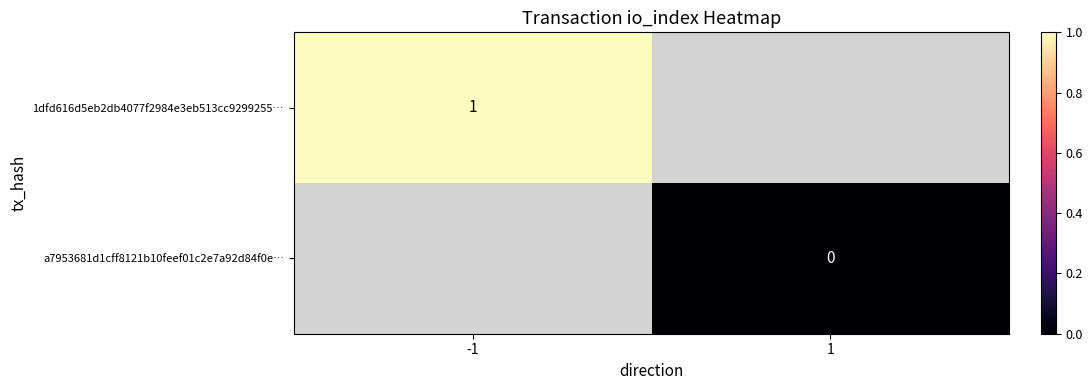

At how many categories does at least one series exceed 0?

1